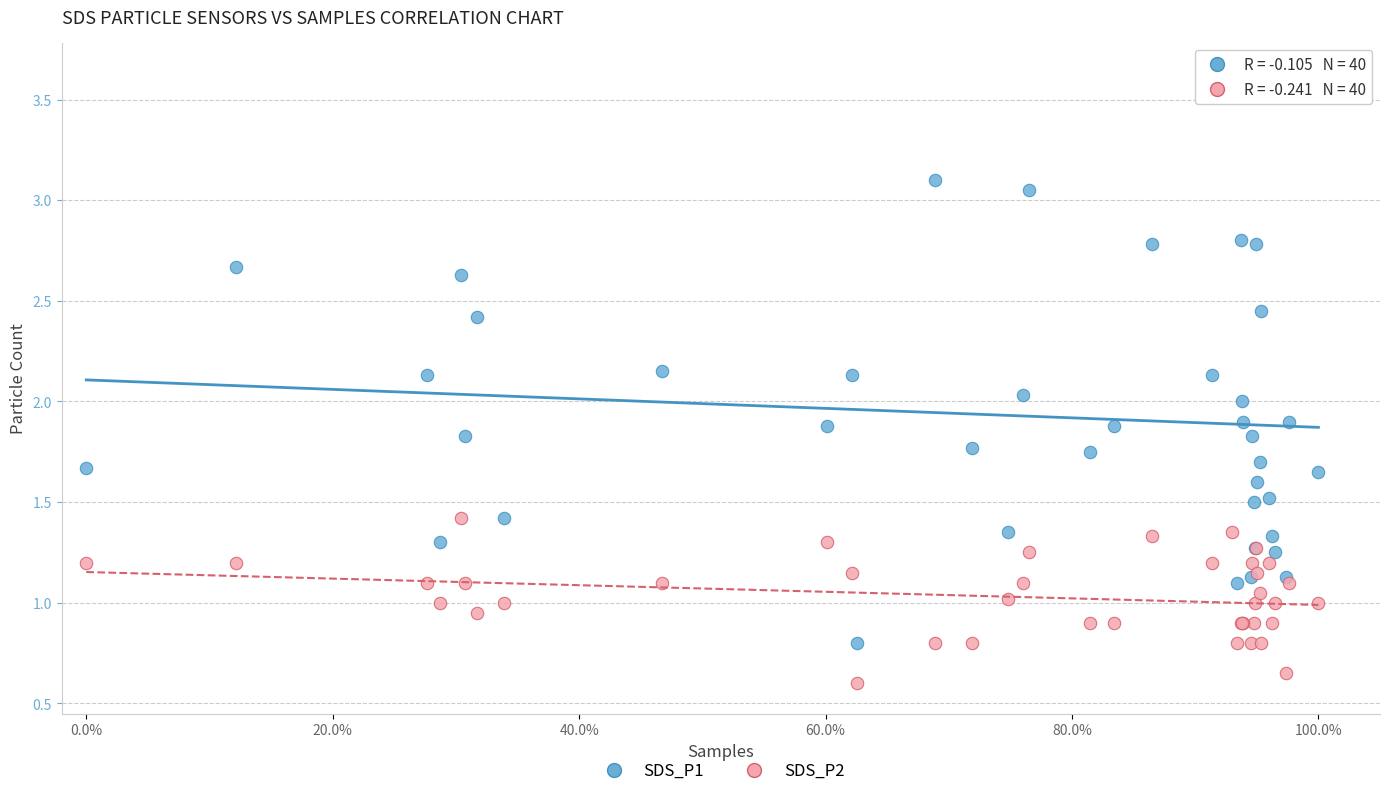

Which series has the largest Y range (max minus min)?

SDS_P1